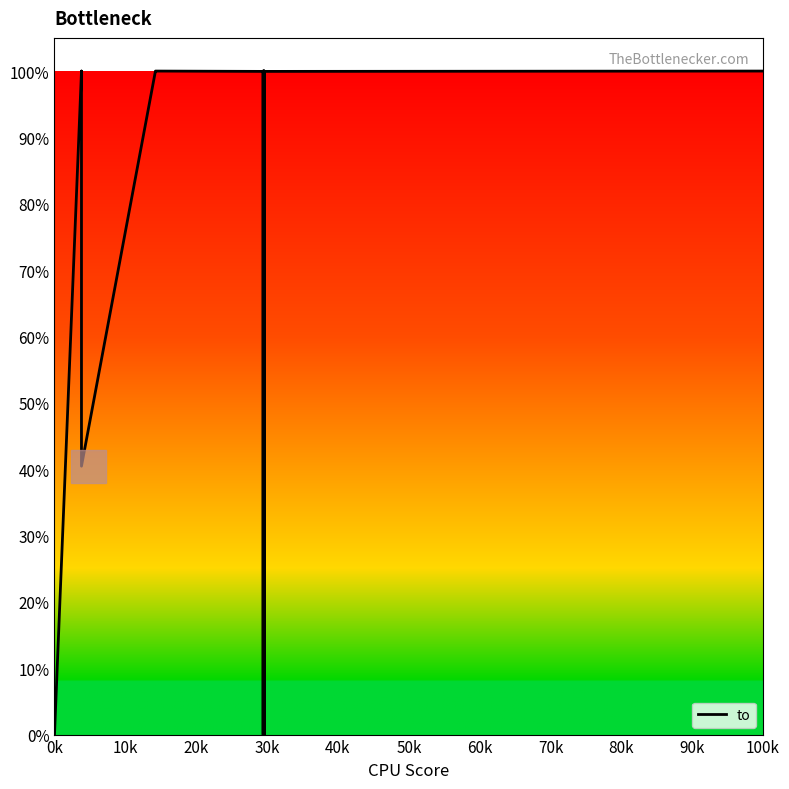

What is the label of the 17th point from the right?

60k